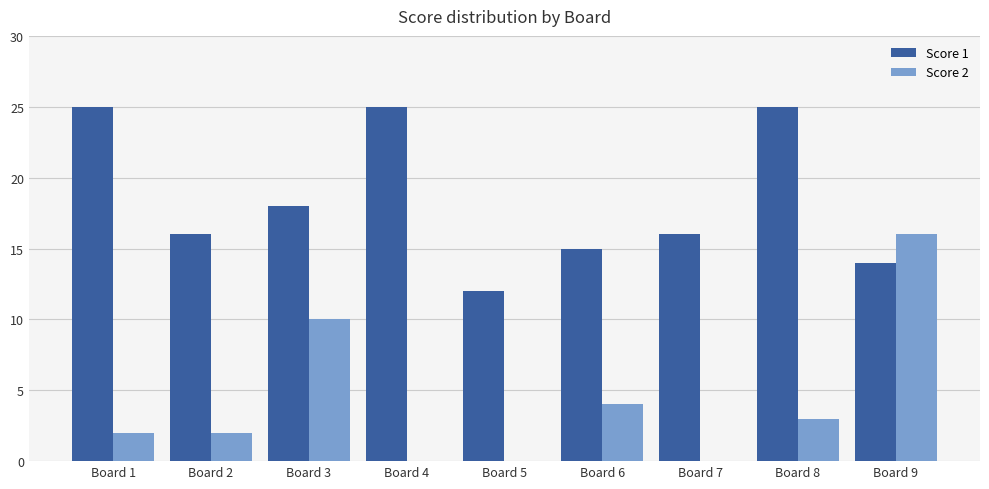

Is it true that Score 1 equals 25 at Board 1?

True